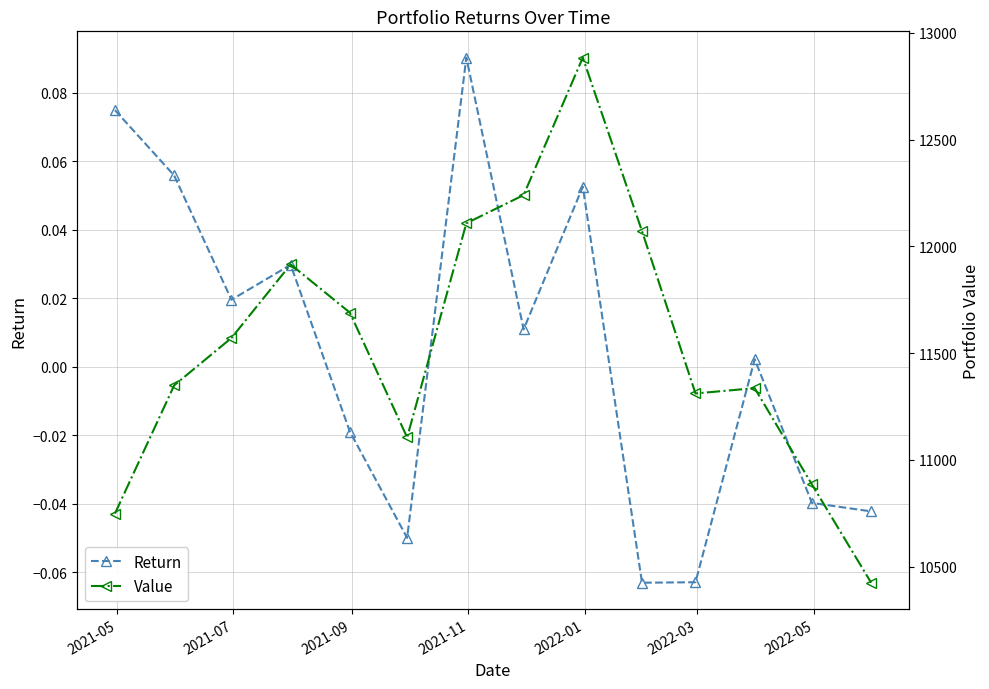

What is the smallest value displayed?

-0.1